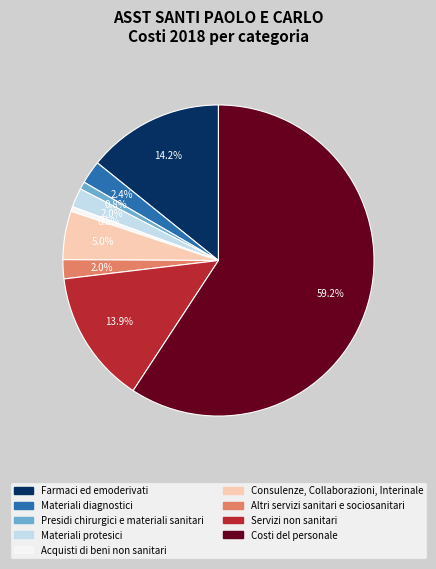

Which slice is the largest?

Costi del personale